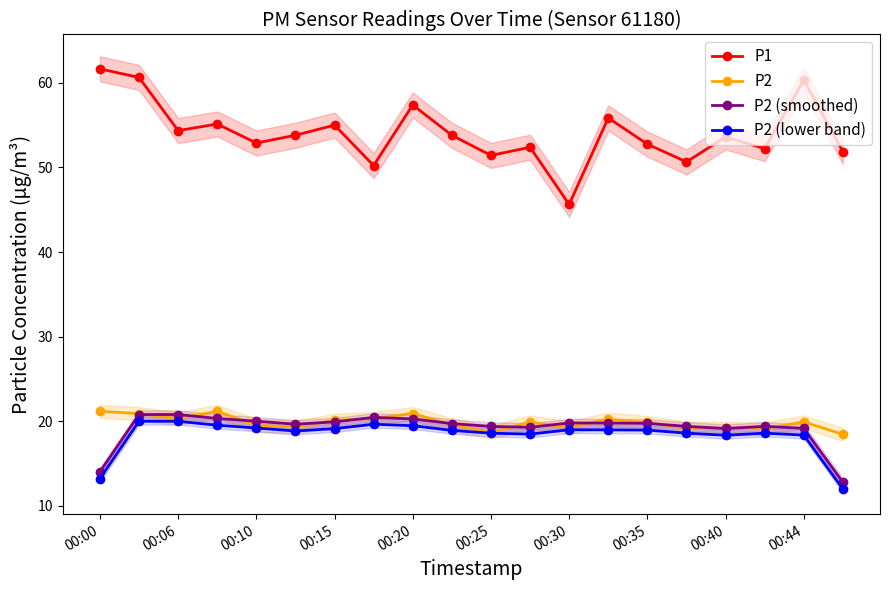

True or false: P1 and P2 cross at least once.

False